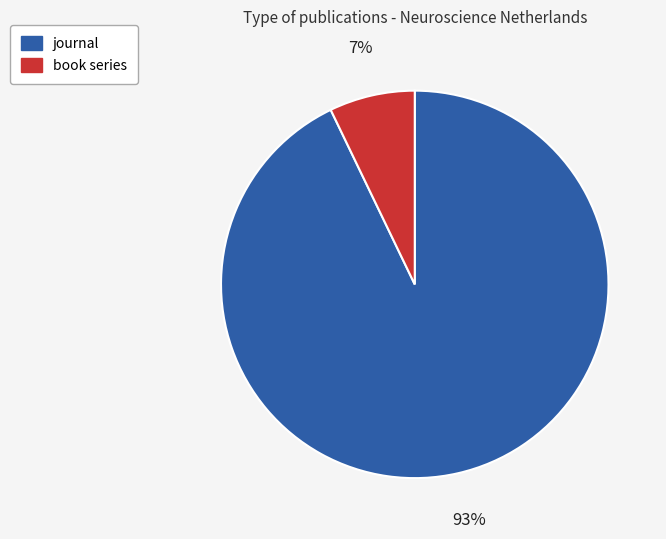

Which slice is the smallest?

book series